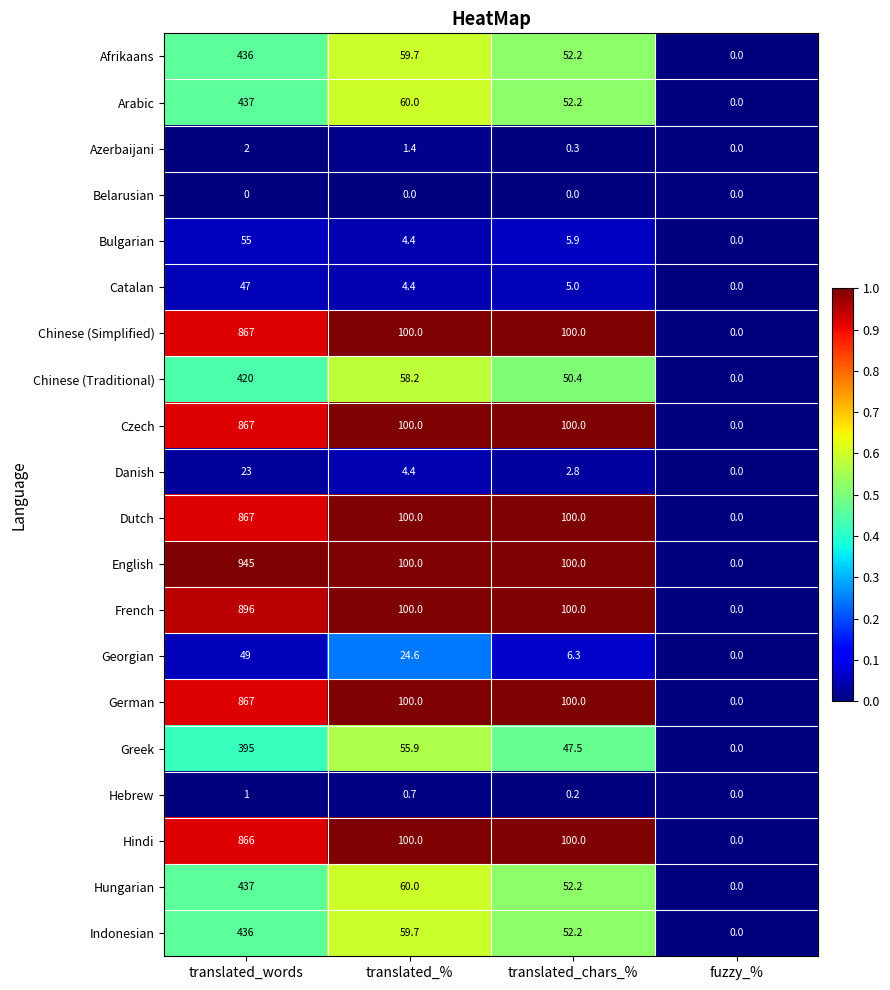

How many data points does each series have?

4